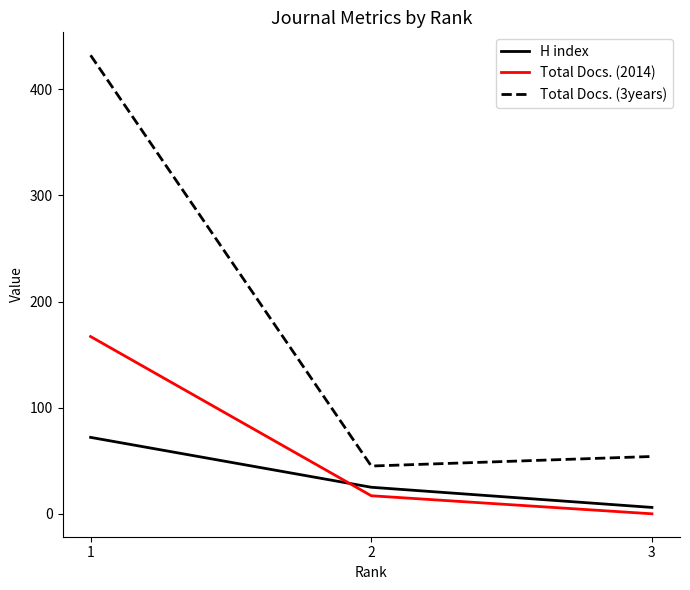

How many series are shown in this chart?

3